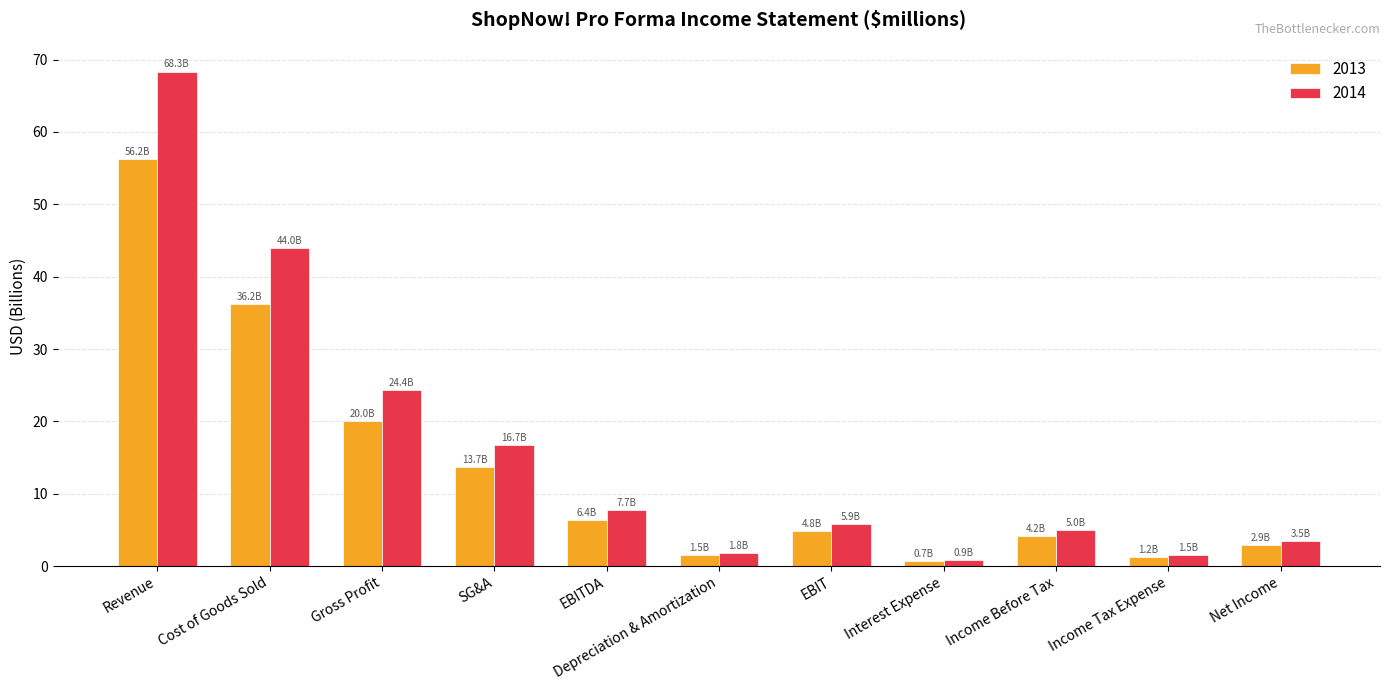

True or false: 2013 has a value of 56.2 at Revenue.

True